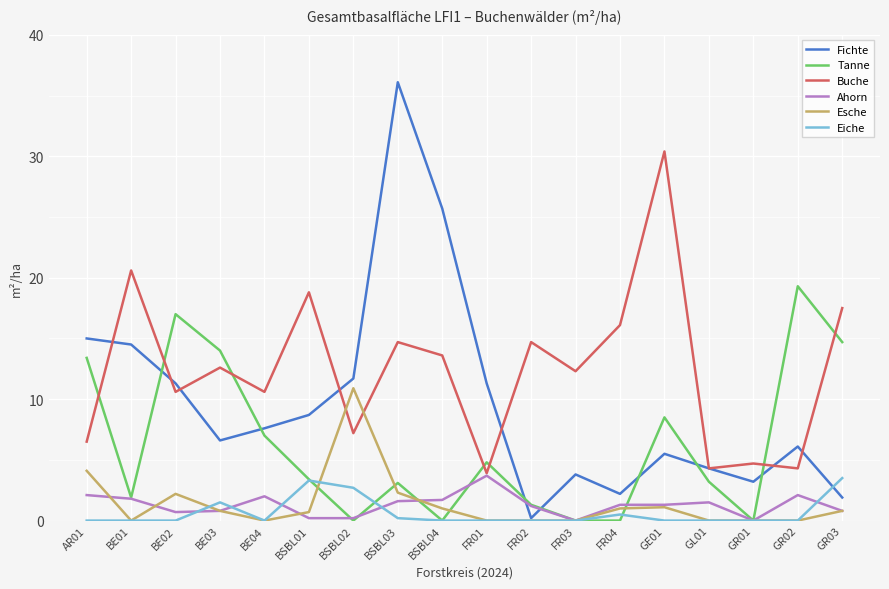

Rank the series at AR01 from highest to lowest value.

Fichte, Tanne, Buche, Esche, Ahorn, Eiche